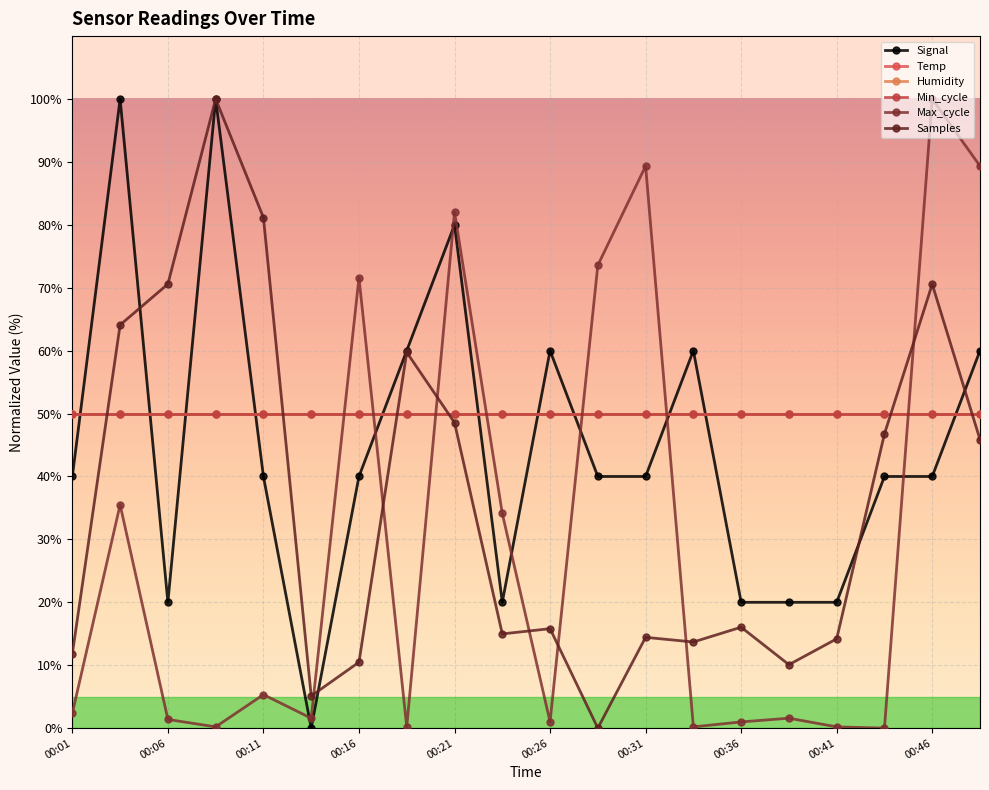

At which label is Samples closest to 50?

00:21